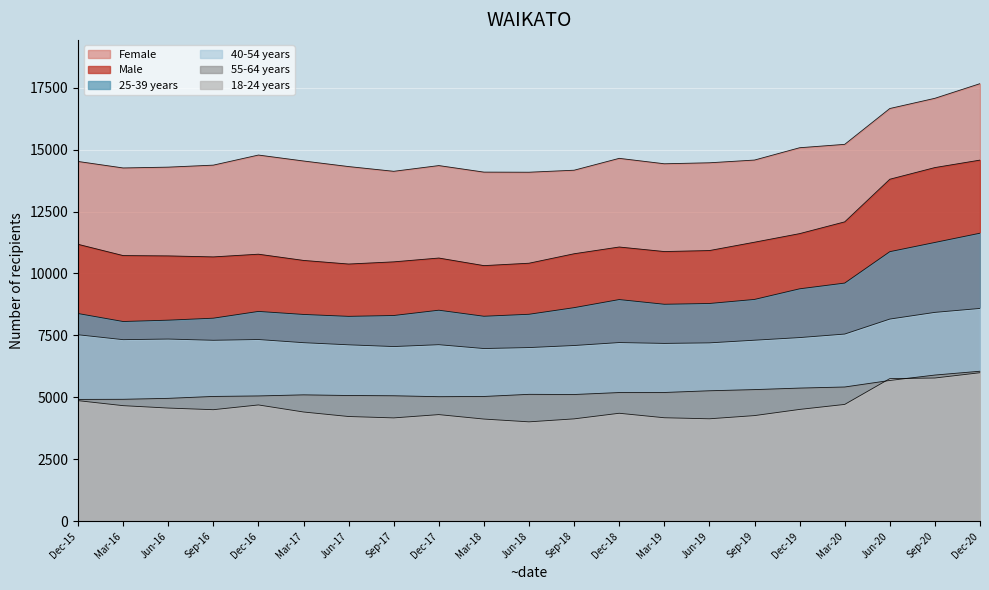

Rank the series by their maximum value, from highest to lowest.

Female, Male, 25-39 years, 40-54 years, 55-64 years, 18-24 years